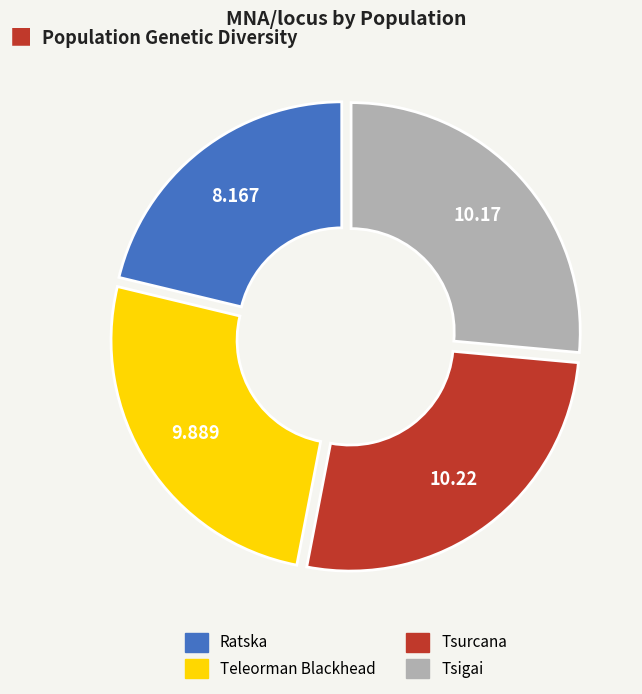

Approximately how many times larger is the value at Tsurcana compared to Tsigai?

1.0